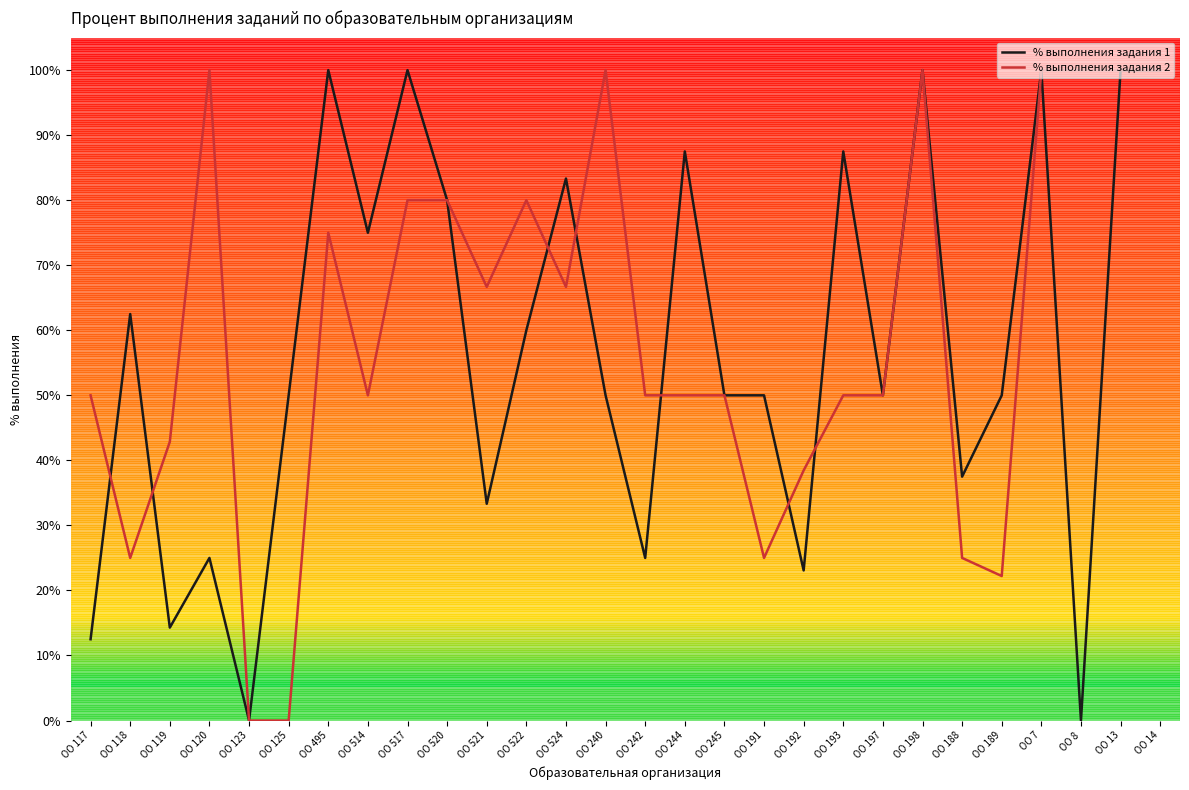

Which series changed the most between ОО 125 and ОО 514?

% выполнения задания 2